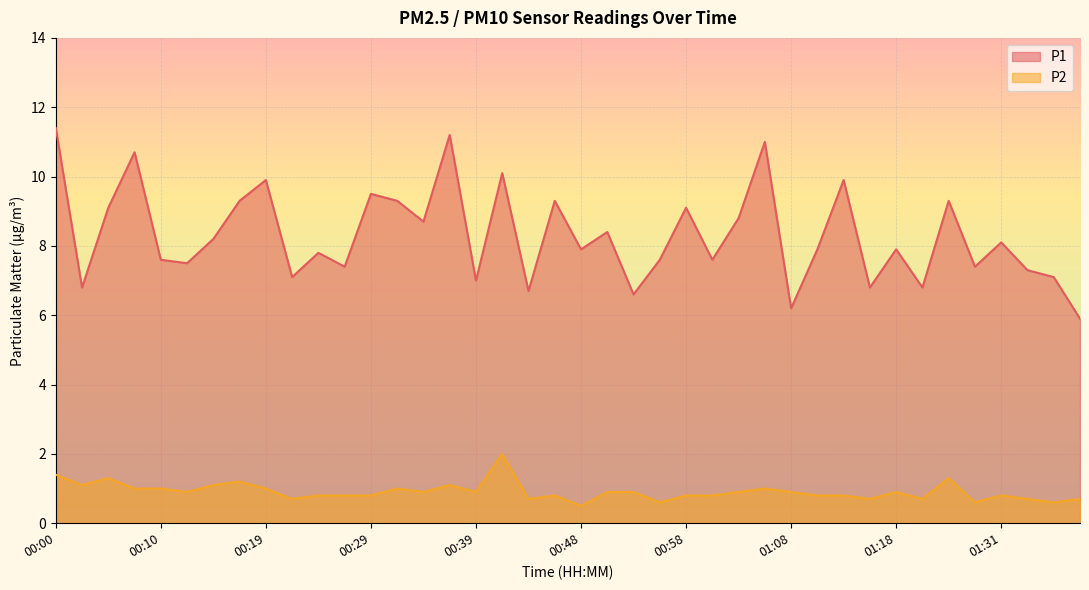

Which label corresponds to the smallest value in the chart?

00:48